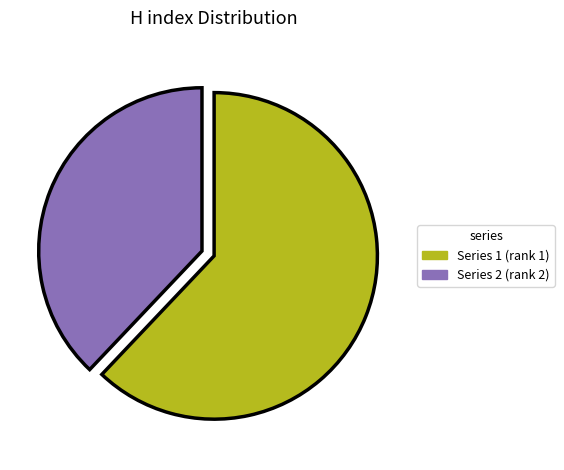

Is there any slice that represents more than half of the pie?

Yes